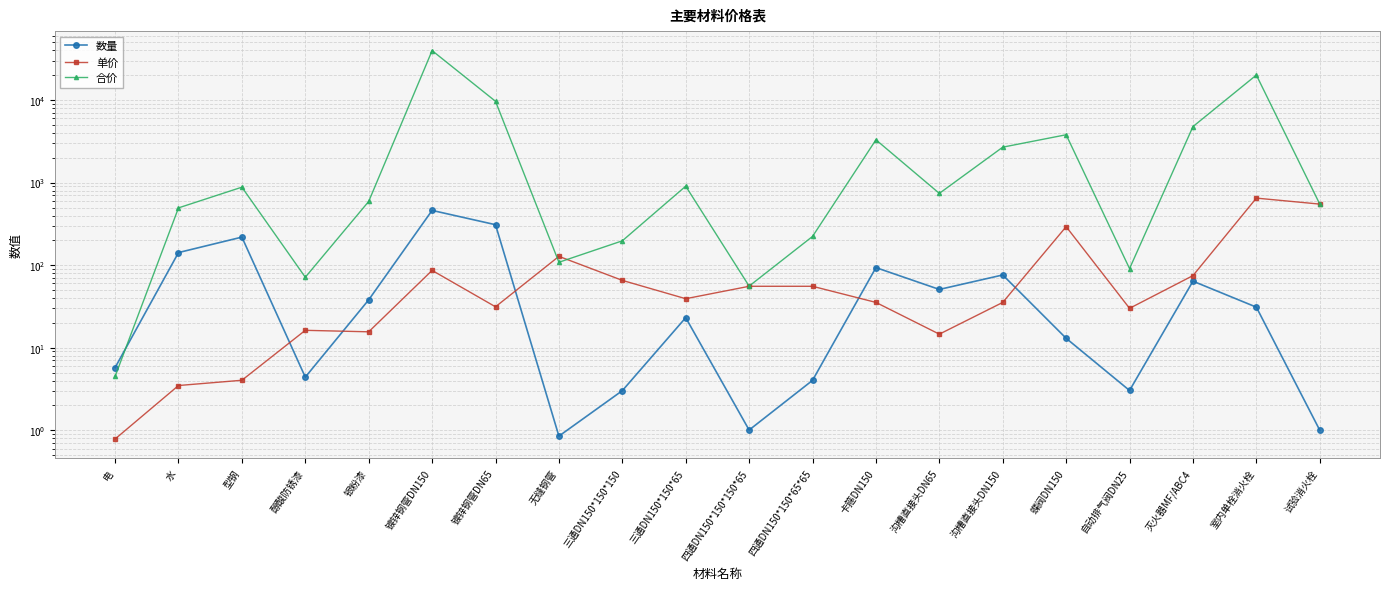

The 数量 series shows 5.3 at 自动排气阀DN25. True or false?

False